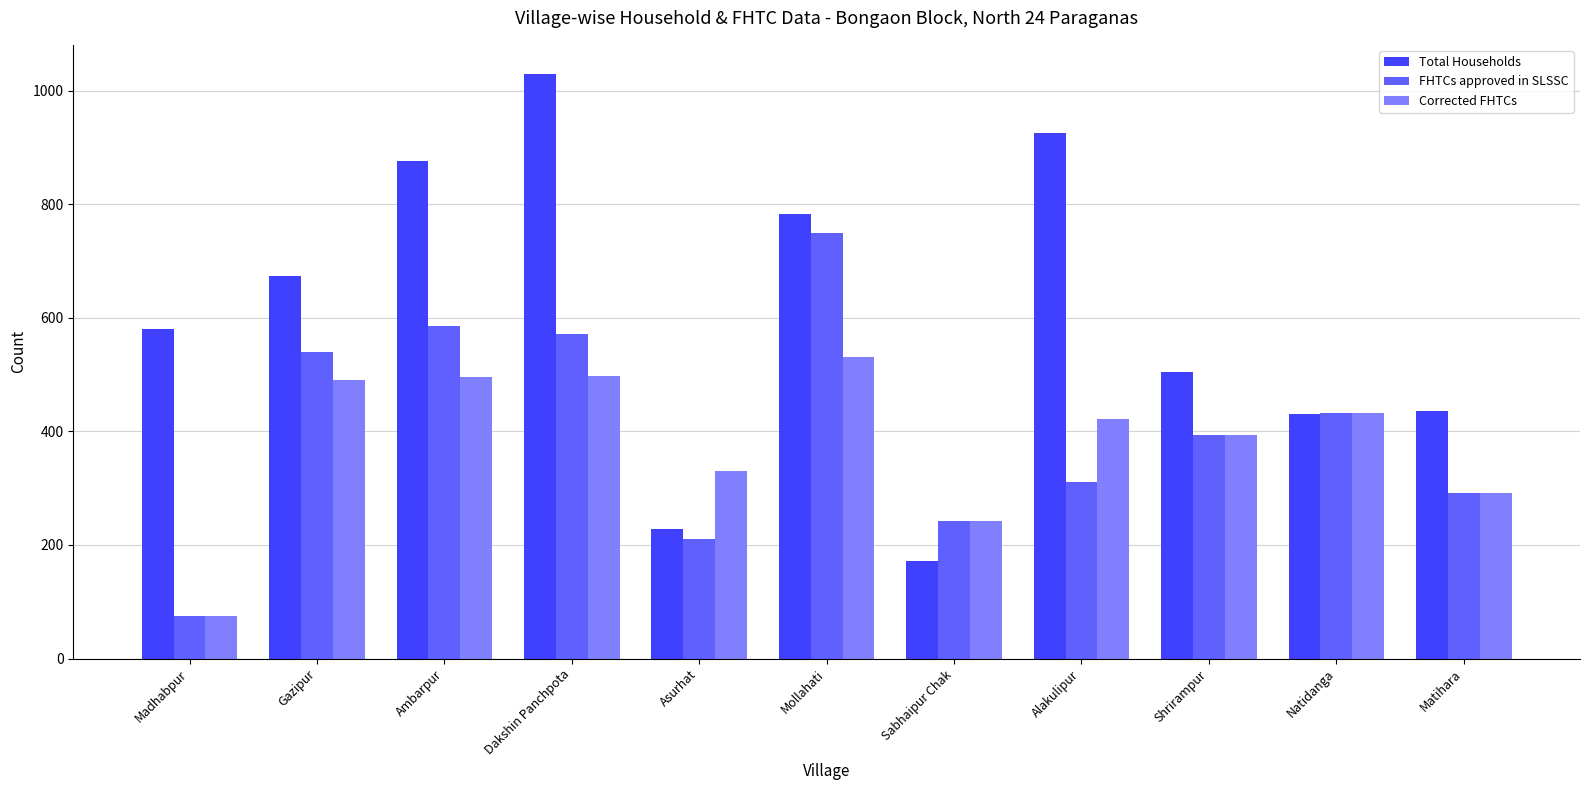

What is the difference between the maximum and minimum values in the Corrected FHTCs series?

455